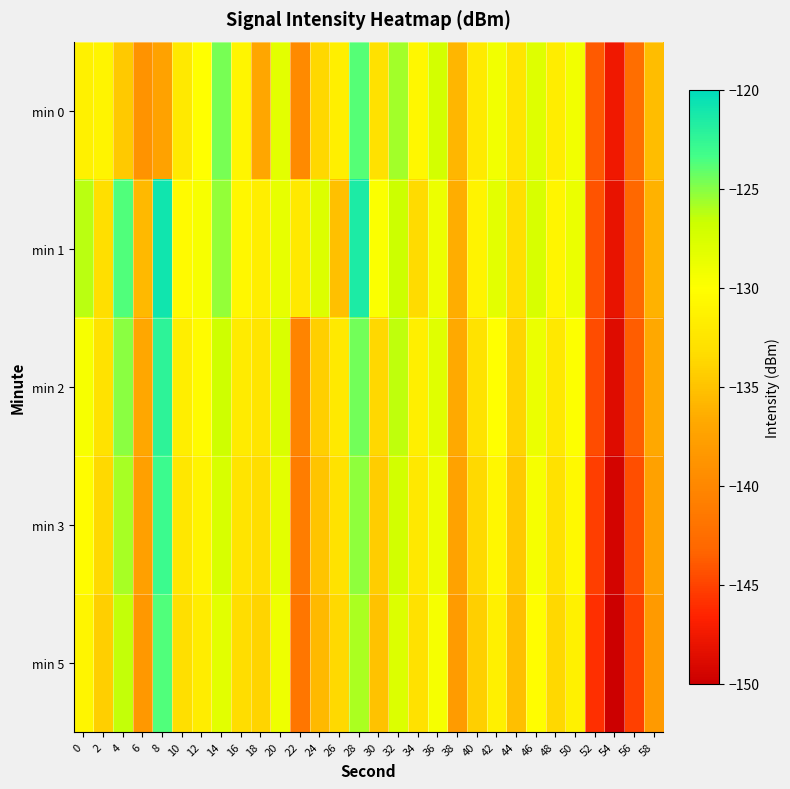

How many series are shown in this chart?

5